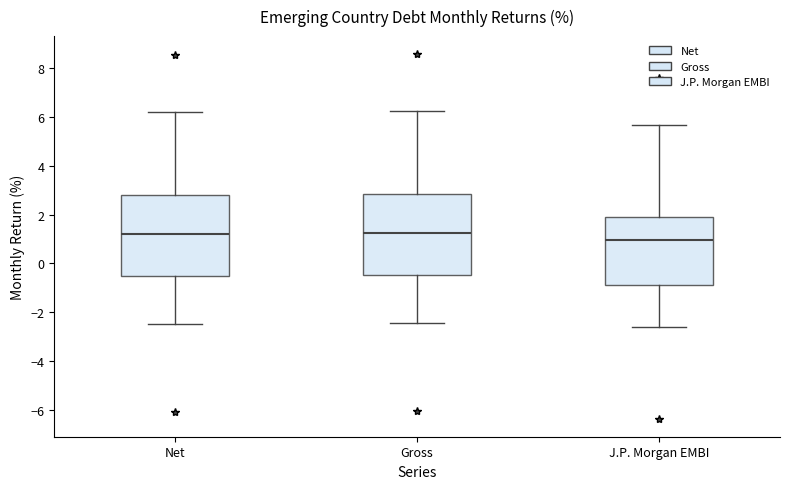

Reading left to right, read every box against the y-axis: the position of its median line, the range the box covers, and the ends of its whiskers. The values are not printed on the chart, so give them approximately, as read against the axis.

Net: median 1.2, box -0.6 to 2.8, whiskers -2.4 to 6.2
Gross: median 1.2, box -0.4 to 2.8, whiskers -2.4 to 6.2
J.P. Morgan EMBI: median 1.0, box -0.8 to 1.8, whiskers -2.6 to 5.6